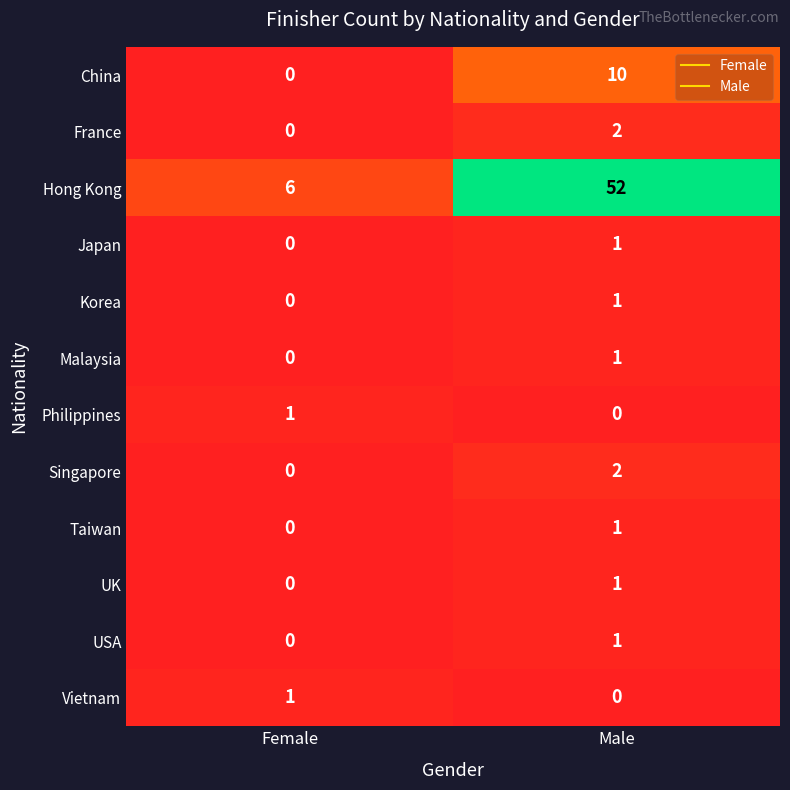

The value of France at Female is -1. True or false?

False